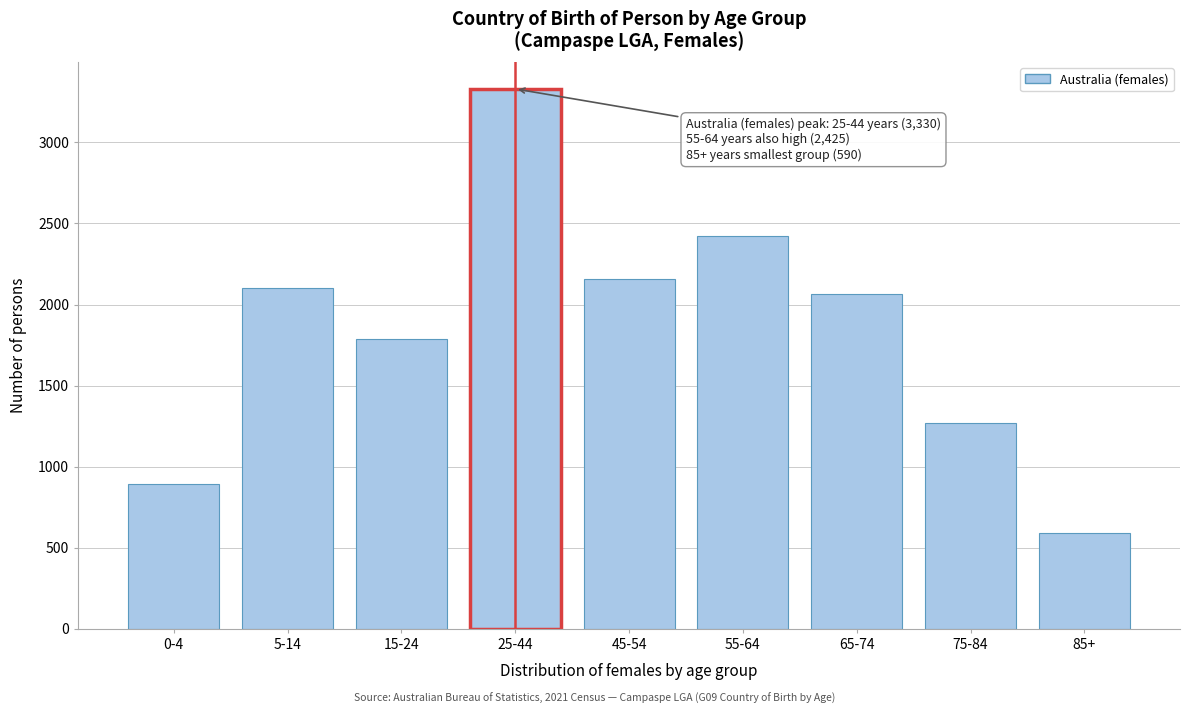

Reading left to right, transcribe all the data shown in this chart.

891	2100	1787	3330	2160	2425	2062	1269	590